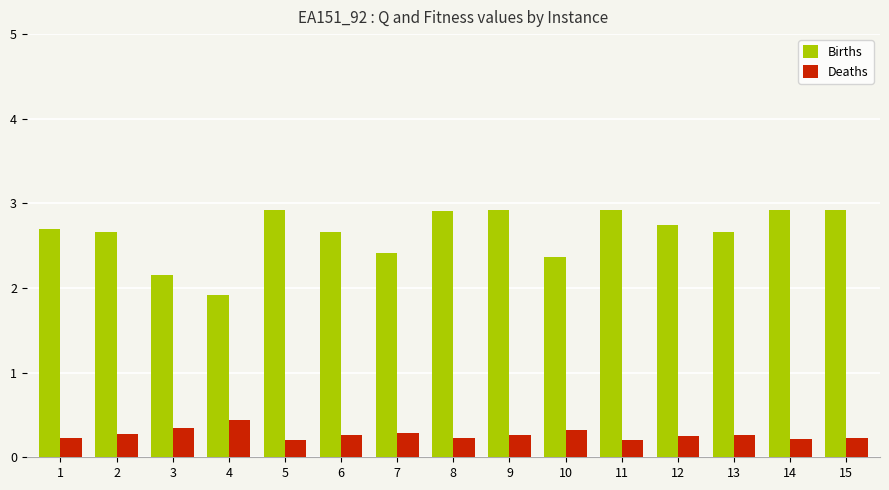

At which label does Deaths reach its peak?

4